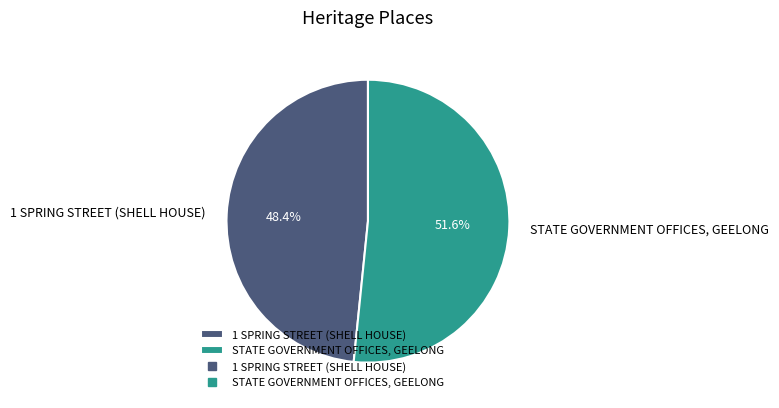

Which has a higher value, STATE GOVERNMENT OFFICES, GEELONG or 1 SPRING STREET (SHELL HOUSE)?

STATE GOVERNMENT OFFICES, GEELONG